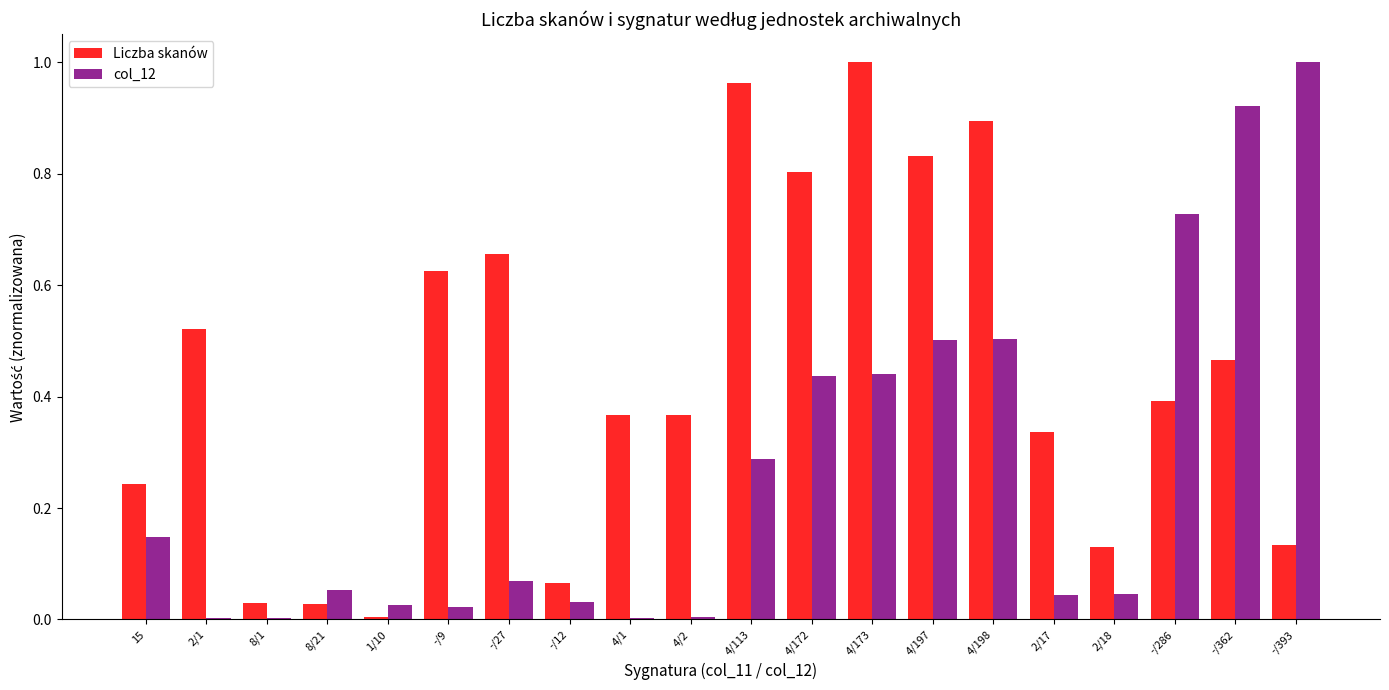

What is the sum of all Liczba skanów values?

8.8